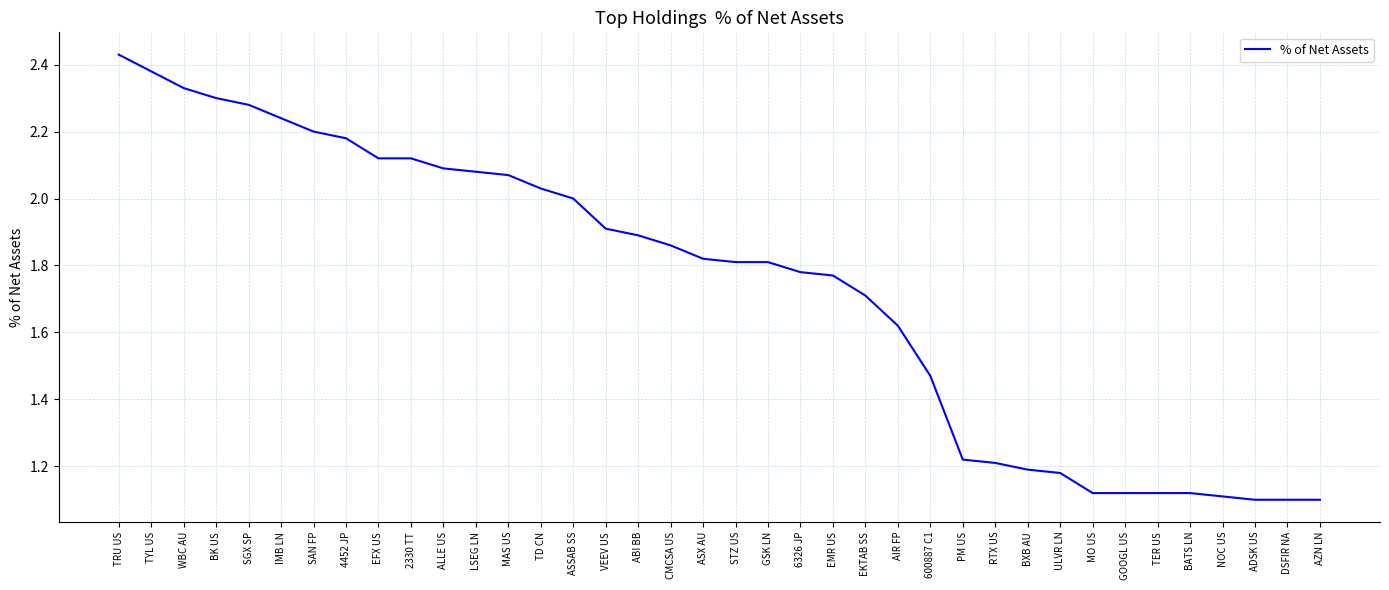

Approximately how many times larger is the value at AZN LN compared to EFX US?

0.5